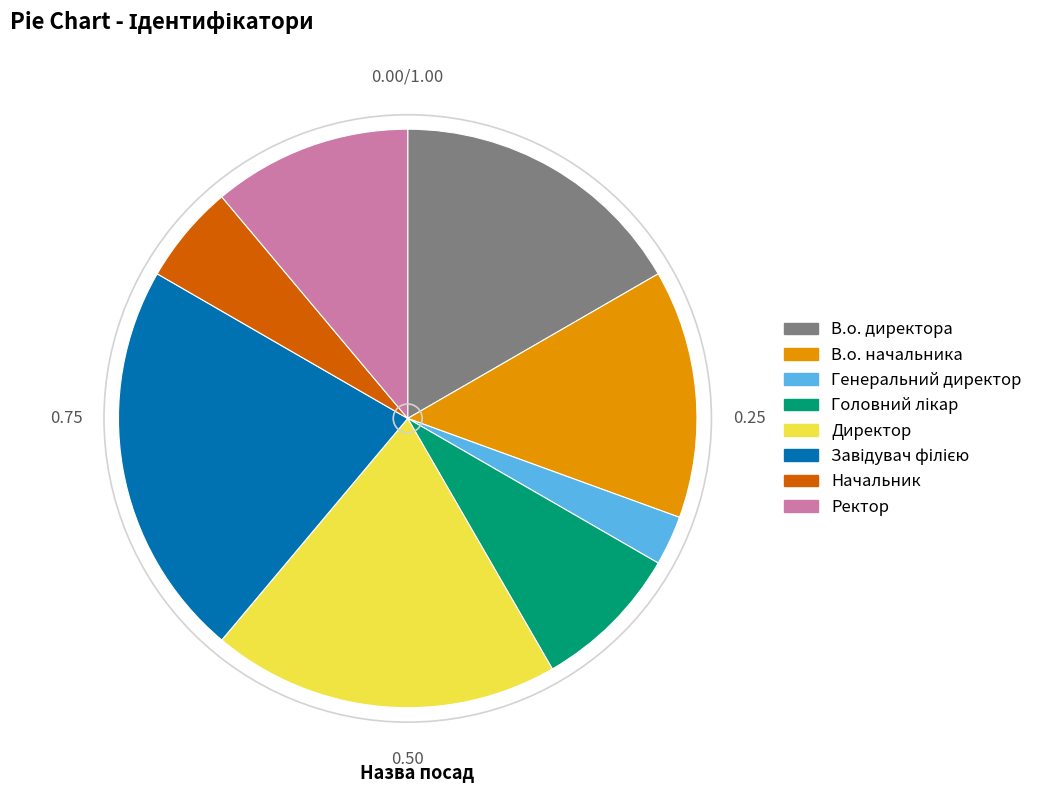

What is the smallest slice in the pie chart?

Генеральний директор